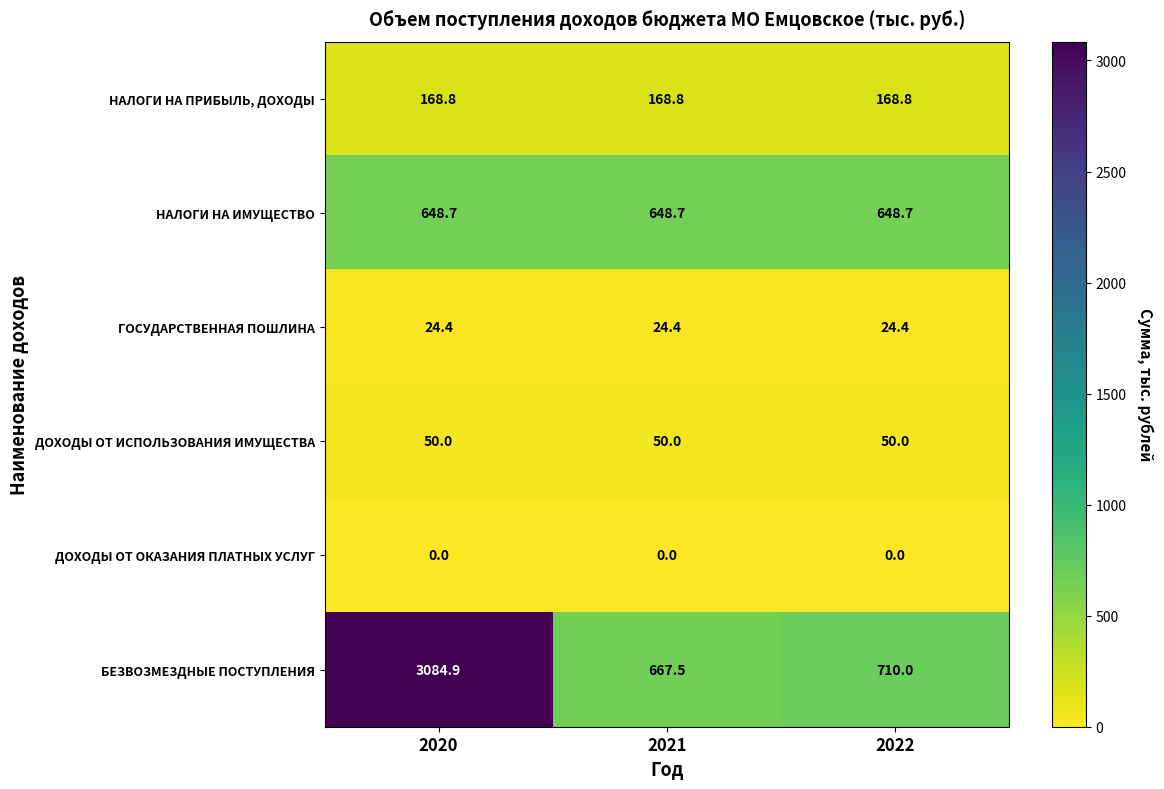

Reading right to left, what are all the values shown in this chart?

НАЛОГИ НА ПРИБЫЛЬ, ДОХОДЫ: 168.8	168.8	168.8
НАЛОГИ НА ИМУЩЕСТВО: 648.7	648.7	648.7
ГОСУДАРСТВЕННАЯ ПОШЛИНА: 24.4	24.4	24.4
ДОХОДЫ ОТ ИСПОЛЬЗОВАНИЯ ИМУЩЕСТВА: 50.0	50.0	50.0
ДОХОДЫ ОТ ОКАЗАНИЯ ПЛАТНЫХ УСЛУГ: 0.0	0.0	0.0
БЕЗВОЗМЕЗДНЫЕ ПОСТУПЛЕНИЯ: 710.0	667.5	3084.9